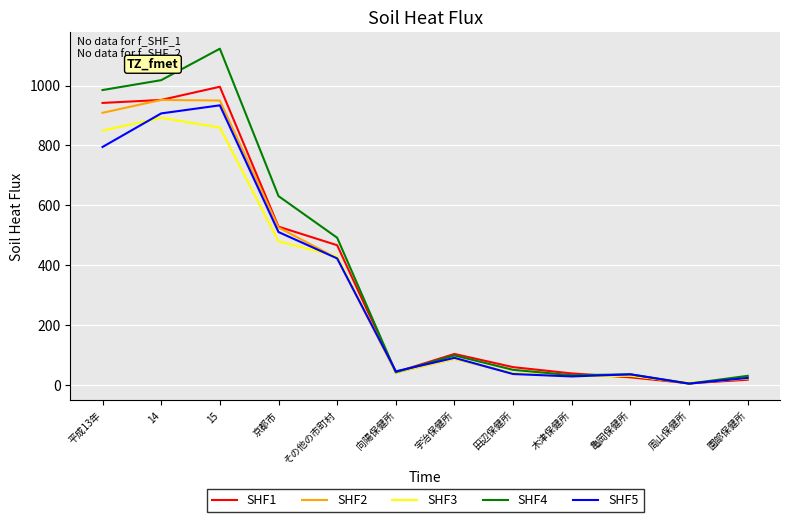

What is the difference between the highest and lowest values at その他の市町村?

69